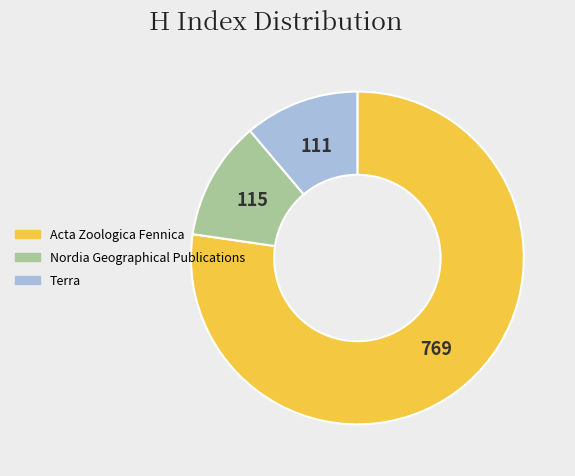

Is it true that Terra is 11% of the pie?

True